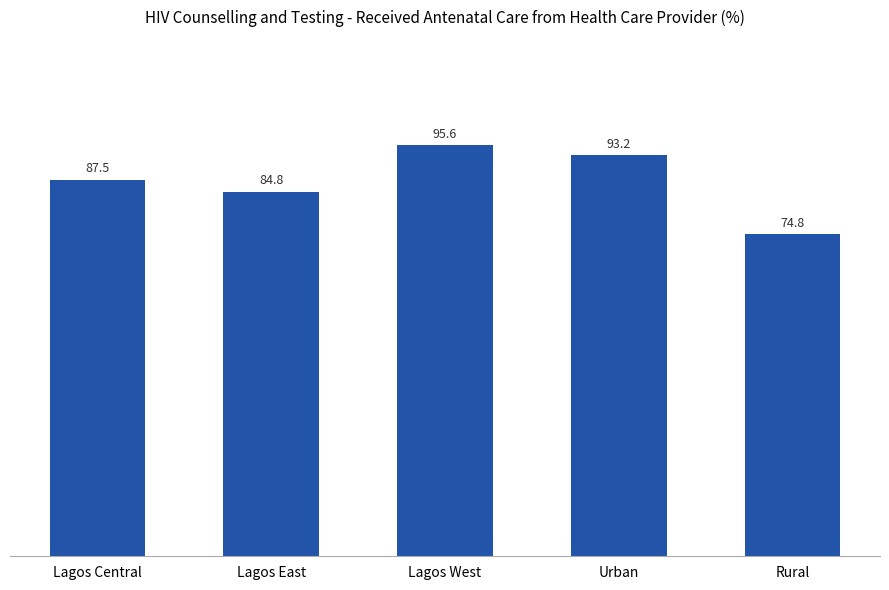

Which category has the highest value across all series?

Lagos West